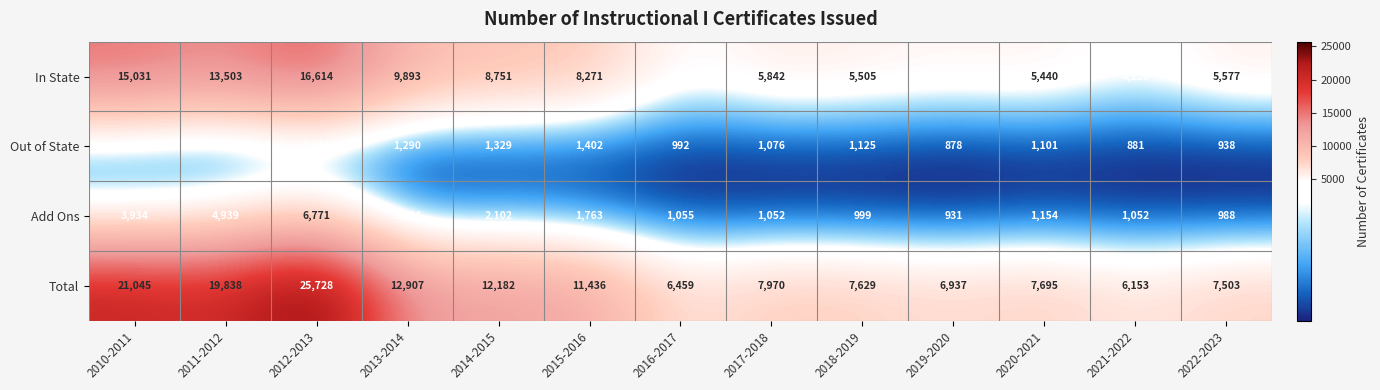

List the series in order of their peak value, highest first.

Total, In State, Add Ons, Out of State